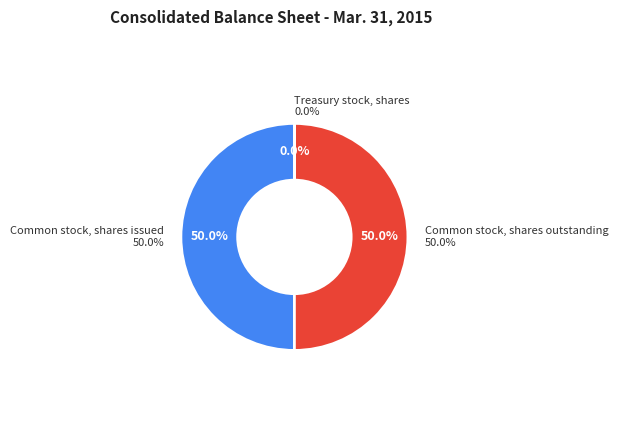

What percentage is the Common stock, shares issued slice, to the nearest percent?

50%